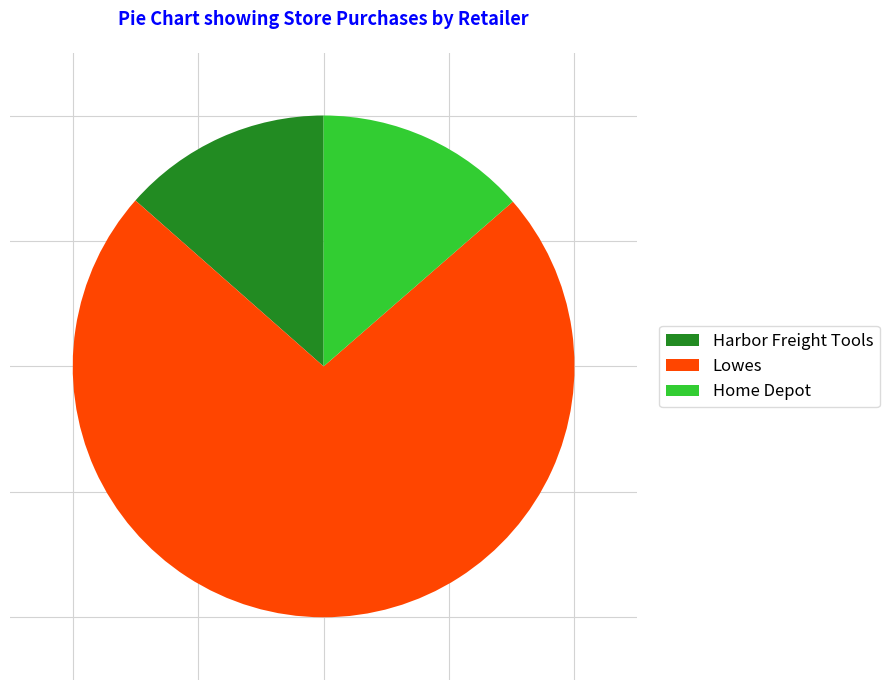

Which slice represents more than half of the pie?

Lowes